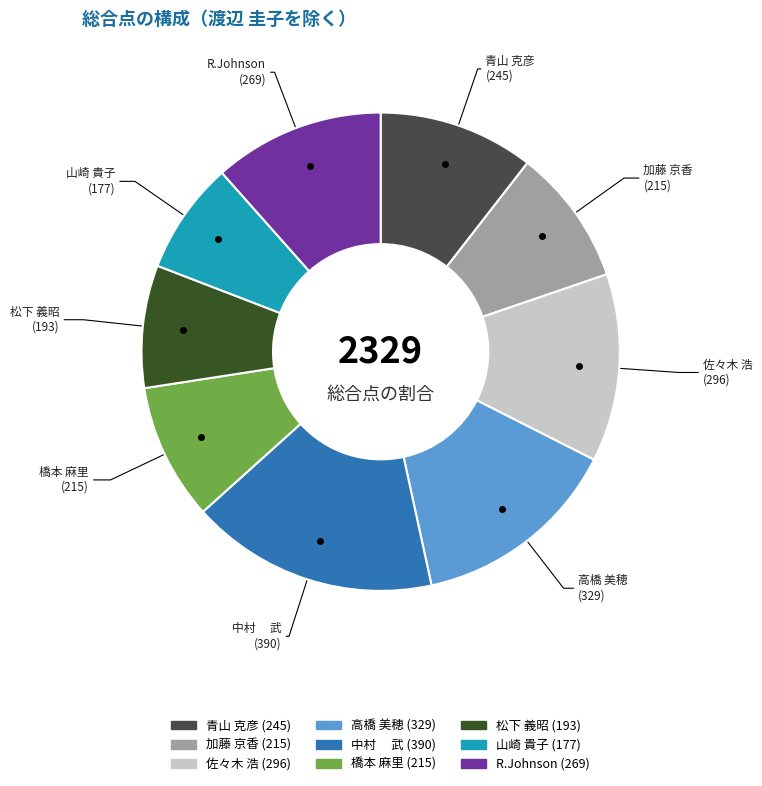

Count the number of slices in the pie.

9